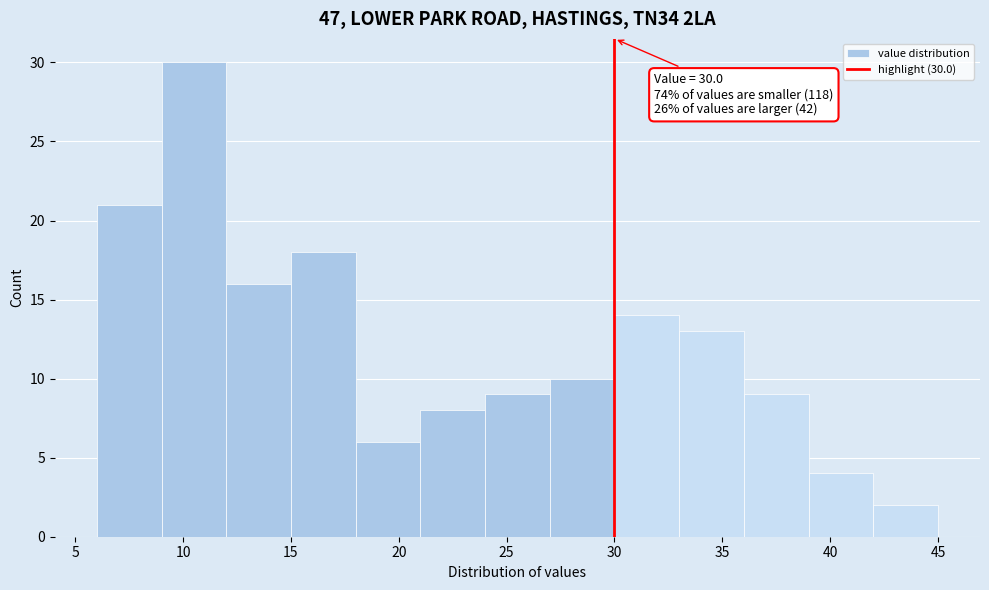

Over which range of the x-axis is the bar tallest?

9 to 12